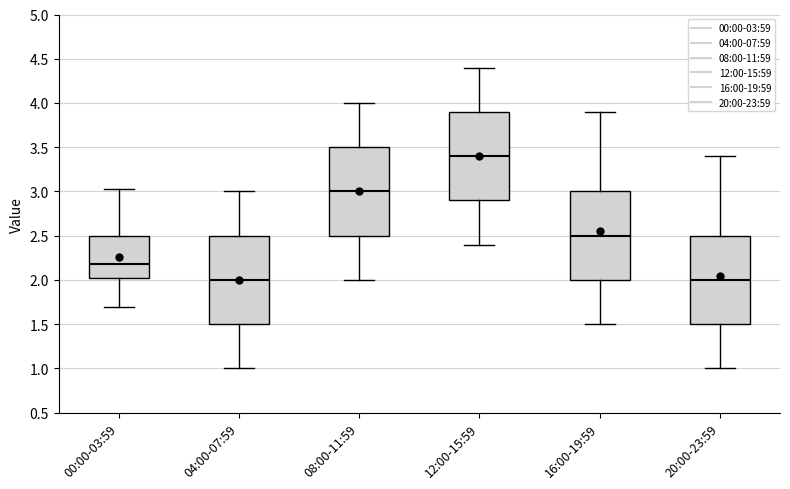

Reading left to right, transcribe this box plot: for each box, give where its median line is, the range the box spans, and where its two whiskers end, as read against the y-axis. The values are not printed on the chart, so give them approximately, as read against the axis.

00:00-03:59: median 2.20, box 2.00 to 2.50, whiskers 1.70 to 3.05
04:00-07:59: median 2.00, box 1.50 to 2.50, whiskers 1.00 to 3.00
08:00-11:59: median 3.00, box 2.50 to 3.50, whiskers 2.00 to 4.00
12:00-15:59: median 3.40, box 2.90 to 3.90, whiskers 2.40 to 4.40
16:00-19:59: median 2.50, box 2.00 to 3.00, whiskers 1.50 to 3.90
20:00-23:59: median 2.00, box 1.50 to 2.50, whiskers 1.00 to 3.40